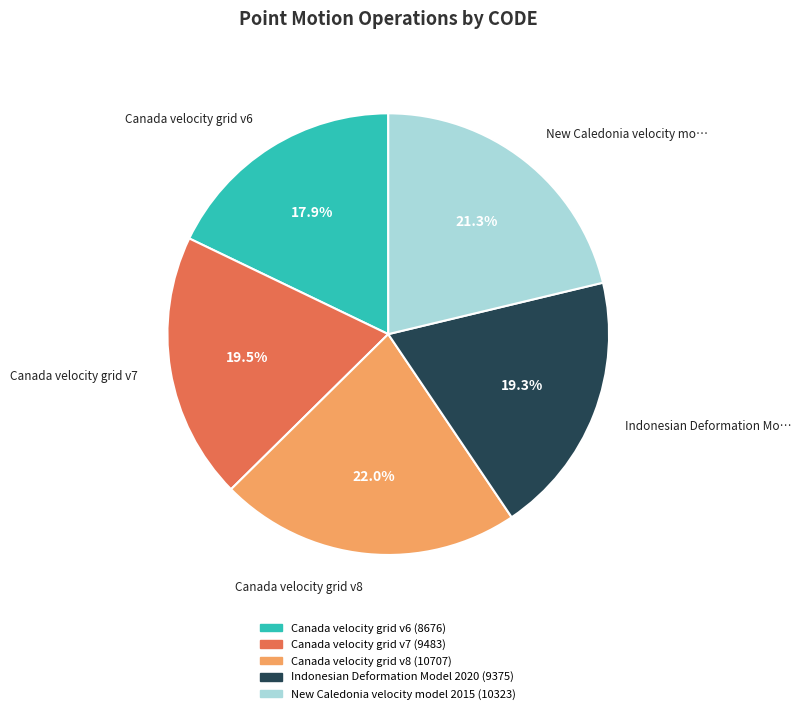

Count the number of slices in the pie.

5